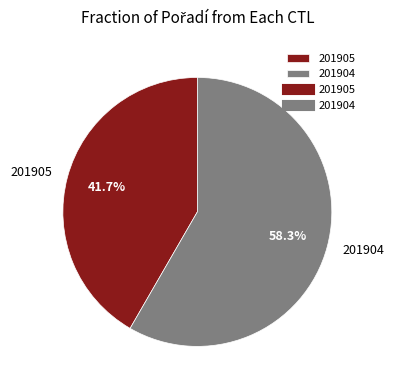

To the nearest percent, what is the difference between the largest and smallest slice percentages?

17%